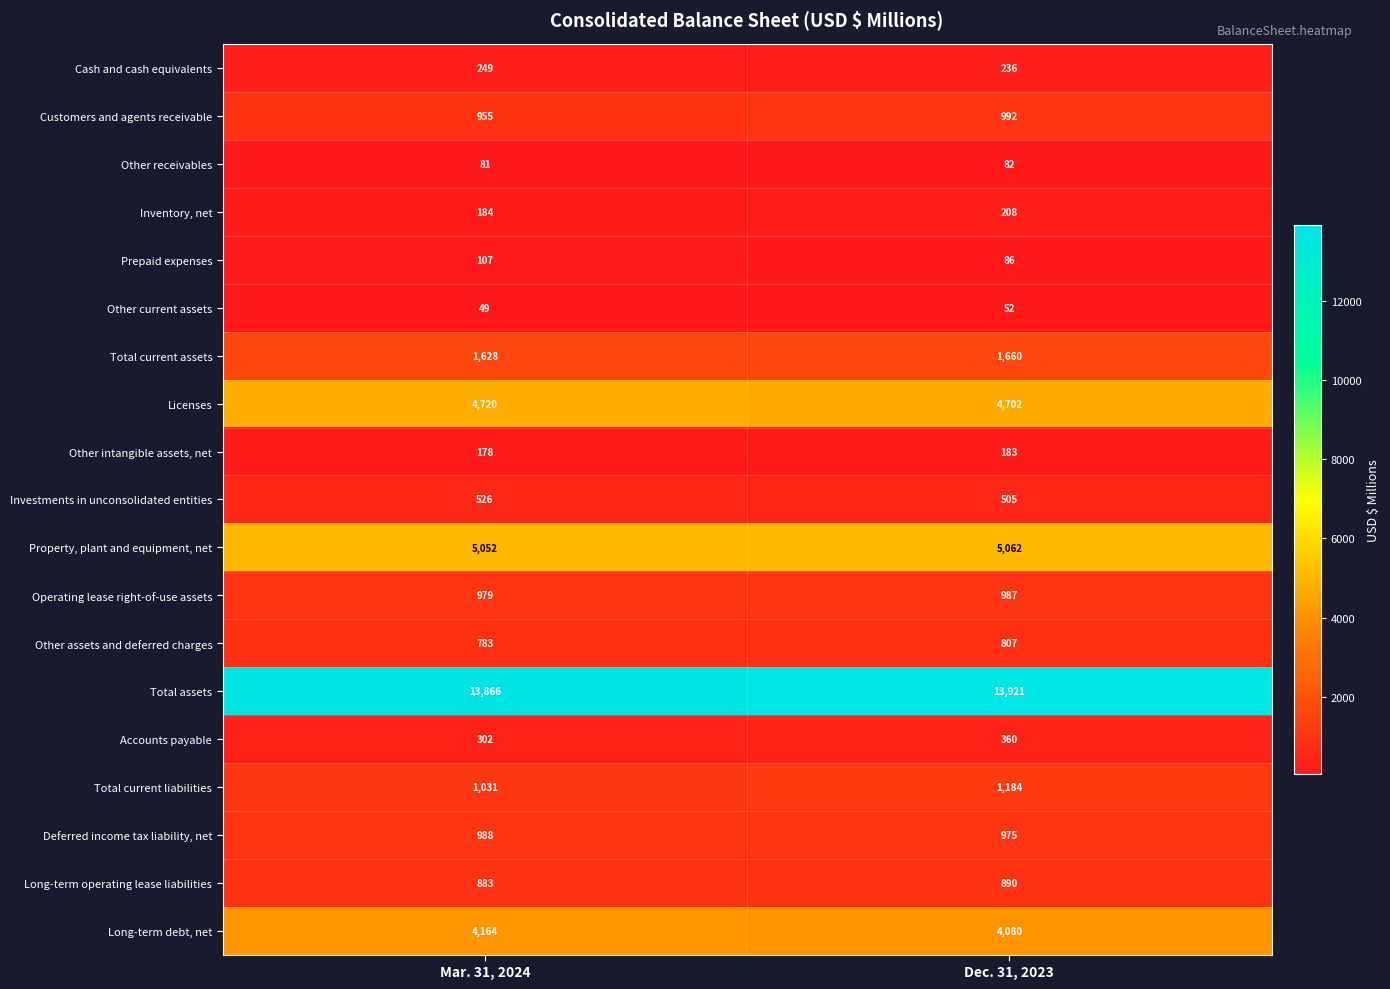

List the series in order of their peak value, lowest first.

Other current assets, Other receivables, Prepaid expenses, Other intangible assets, net, Inventory, net, Cash and cash equivalents, Accounts payable, Investments in unconsolidated entities, Other assets and deferred charges, Long-term operating lease liabilities, Operating lease right-of-use assets, Deferred income tax liability, net, Customers and agents receivable, Total current liabilities, Total current assets, Long-term debt, net, Licenses, Property, plant and equipment, net, Total assets